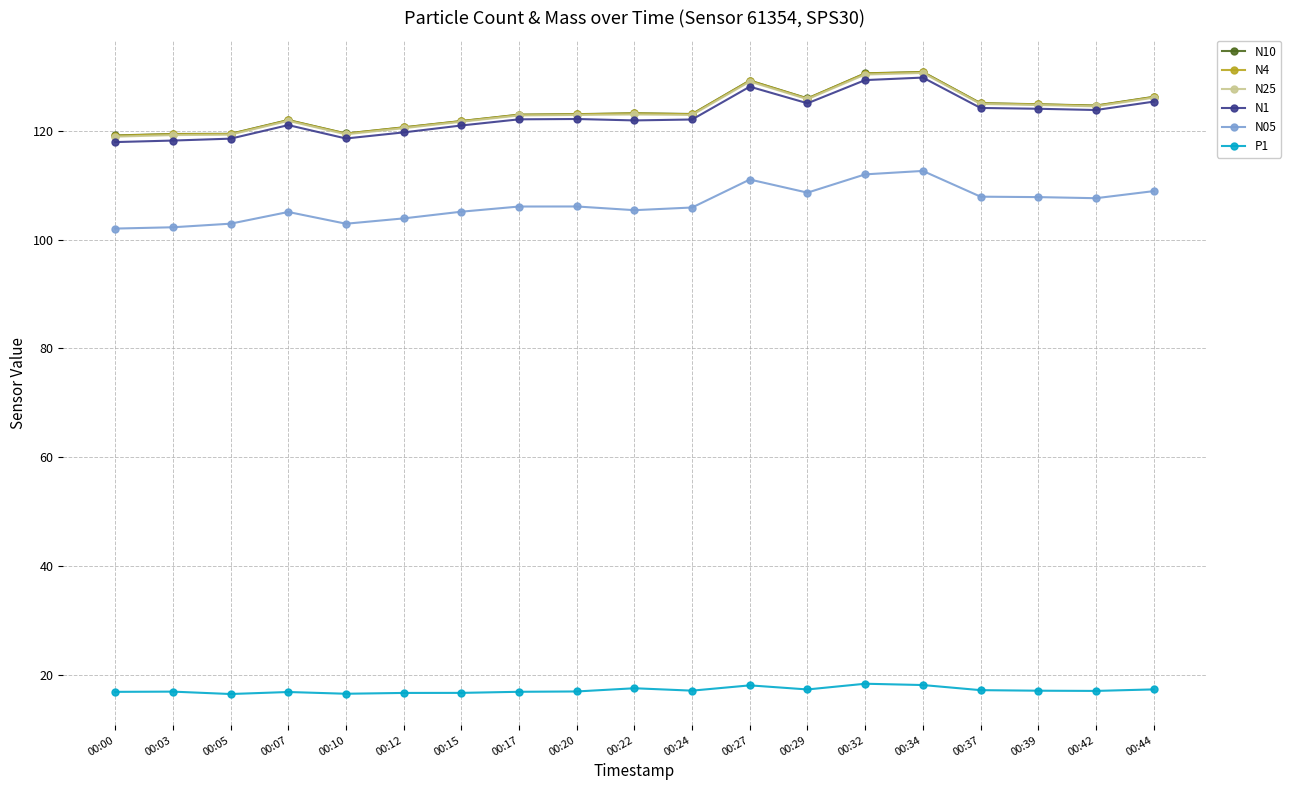

True or false: P1 and N4 intersect in this chart.

False